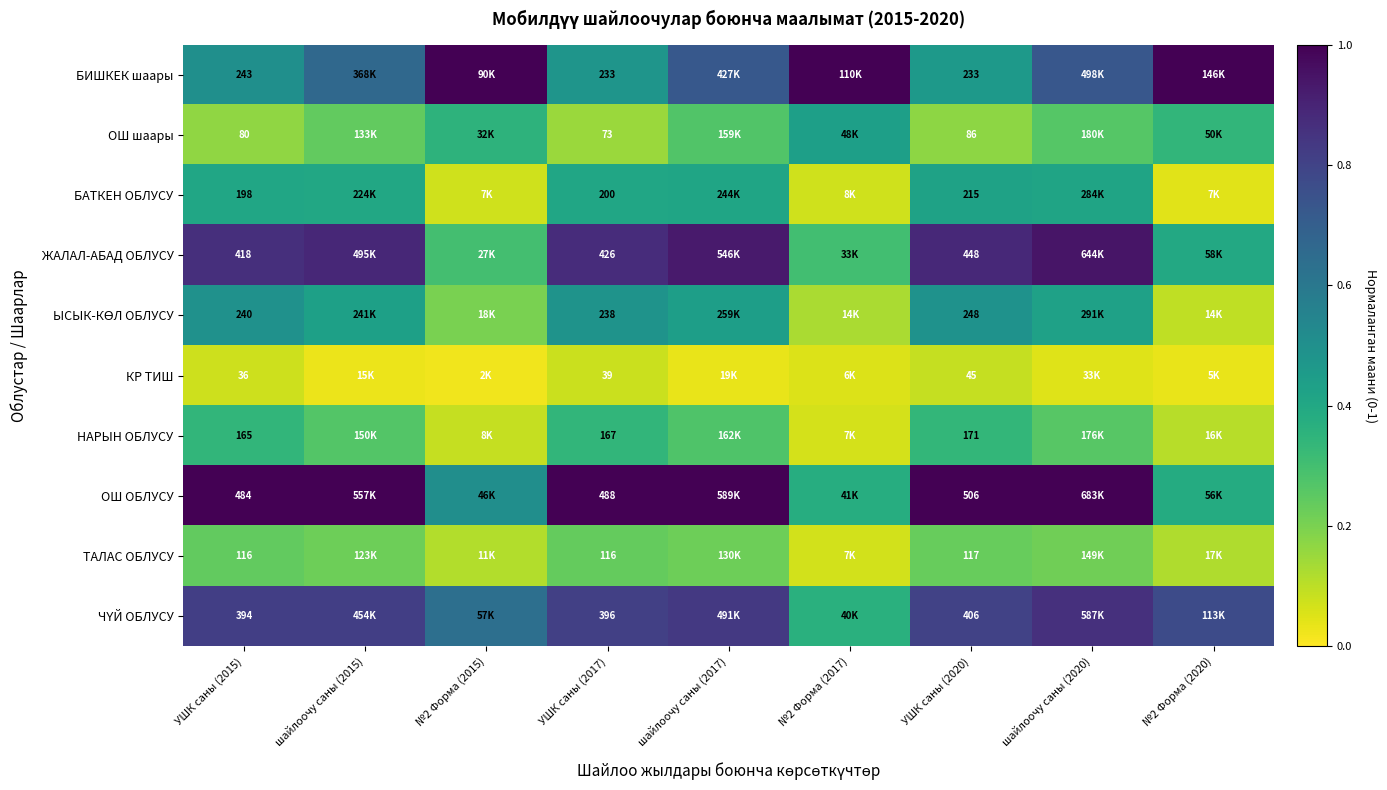

Is the value of БИШКЕК шаары at УШК саны (2017) greater than the value of БАТКЕН ОБЛУСУ at УШК саны (2020)?

Yes